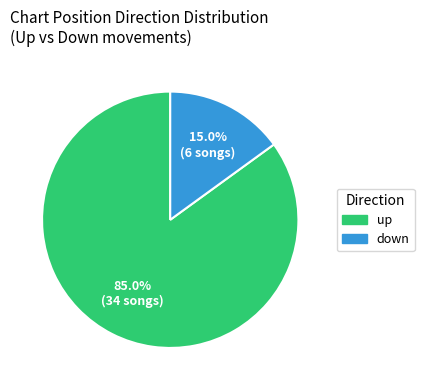

What is the smallest slice in the pie chart?

down